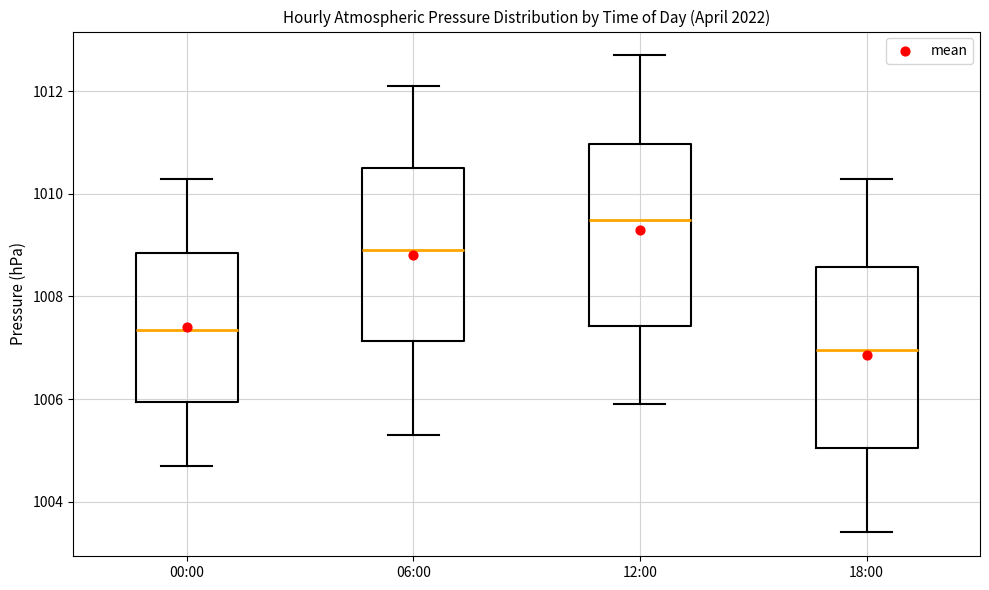

Reading left to right, read every box against the y-axis: the position of its median line, the range the box covers, and the ends of its whiskers. The values are not printed on the chart, so give them approximately, as read against the axis.

00:00: median 1007.4, box 1006.0 to 1008.8, whiskers 1004.8 to 1010.4
06:00: median 1009.0, box 1007.2 to 1010.6, whiskers 1005.4 to 1012.2
12:00: median 1009.6, box 1007.4 to 1011.0, whiskers 1006.0 to 1012.8
18:00: median 1007.0, box 1005.0 to 1008.6, whiskers 1003.4 to 1010.4